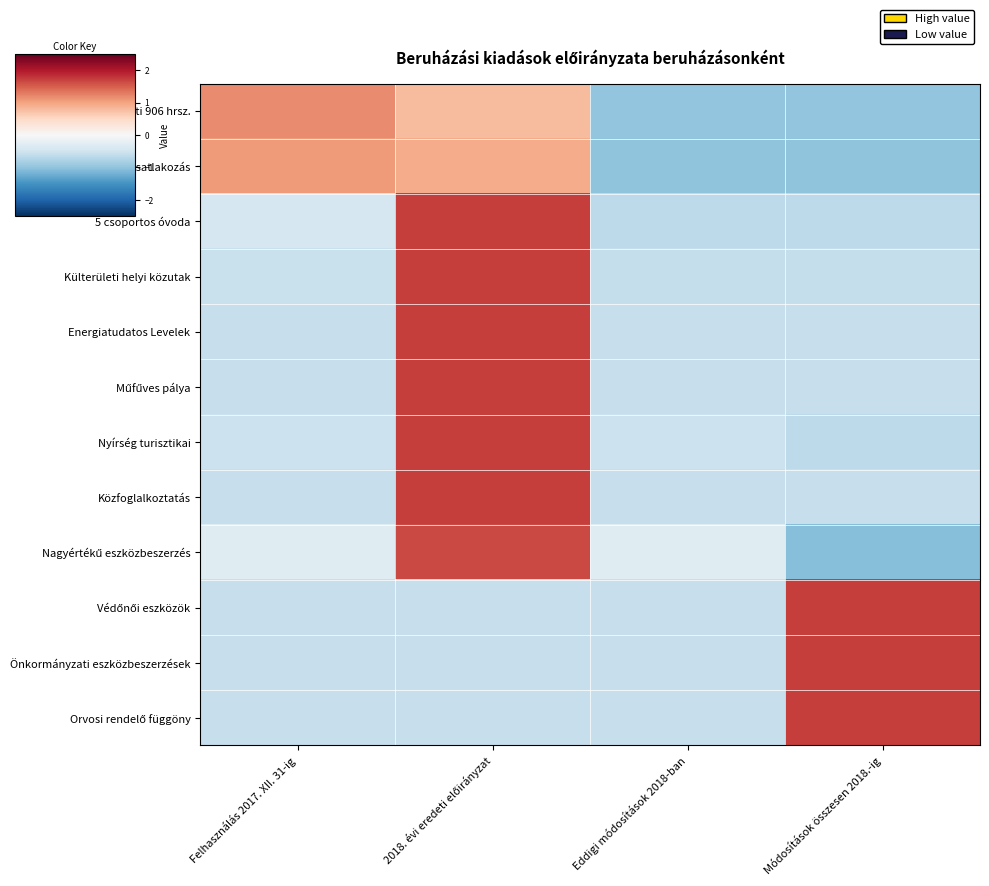

What is the difference between the highest and lowest values at 2018. évi eredeti előirányzat?

2.3